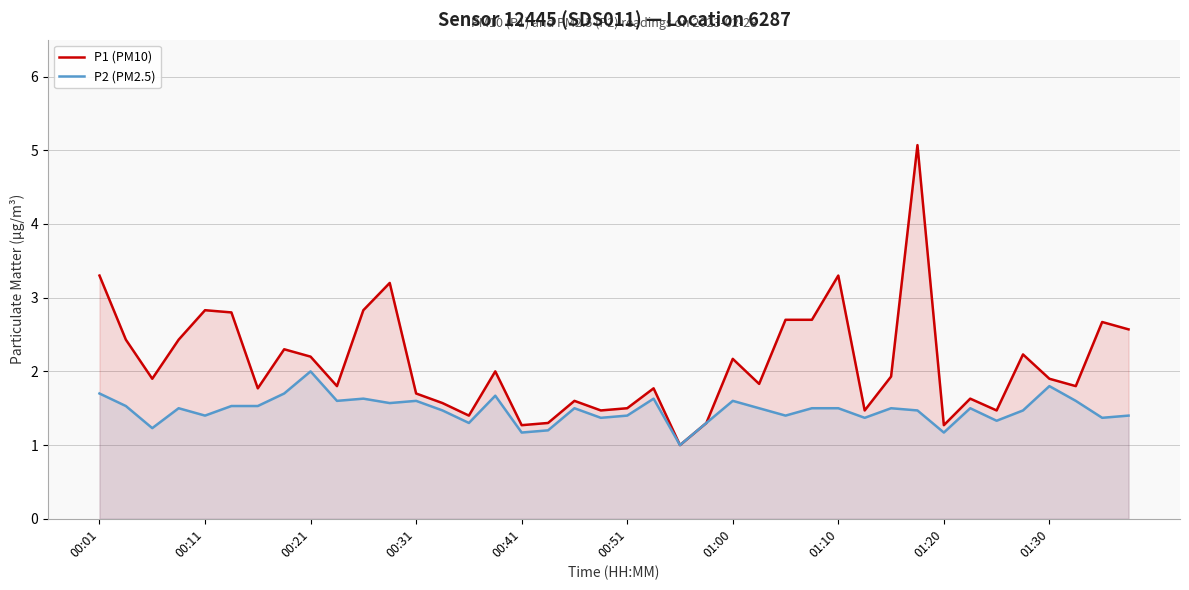

The value of P2 (PM2.5) at 19 is 1.4. True or false?

True